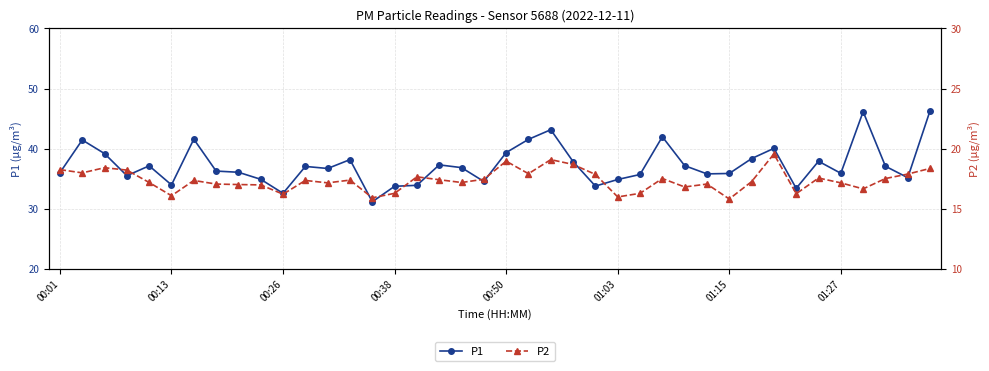

Count the number of categories in the chart.

40